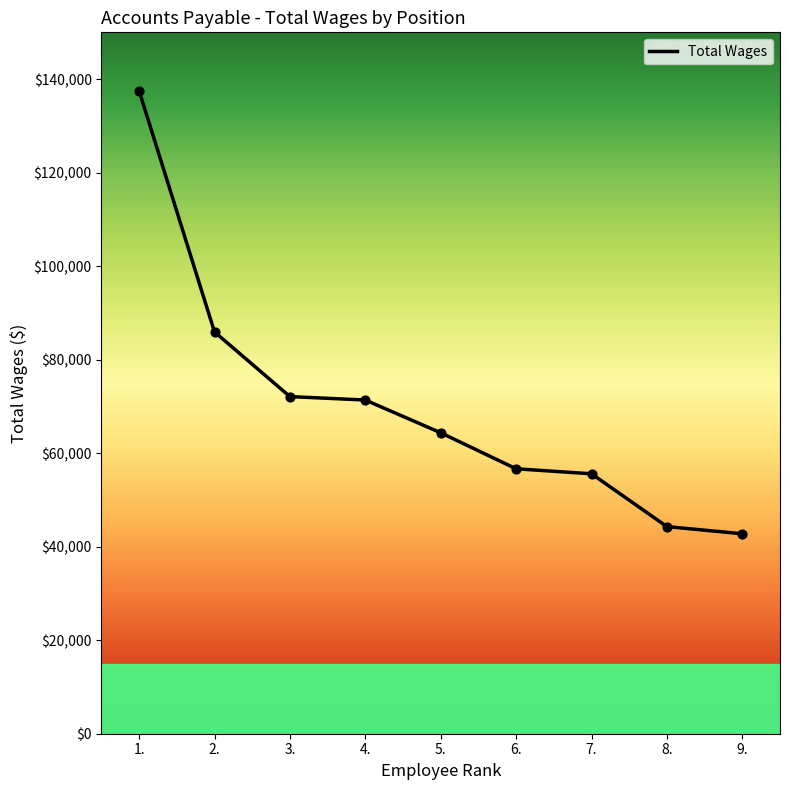

What is the ratio of the value at 4. to the value at 1.?

0.5